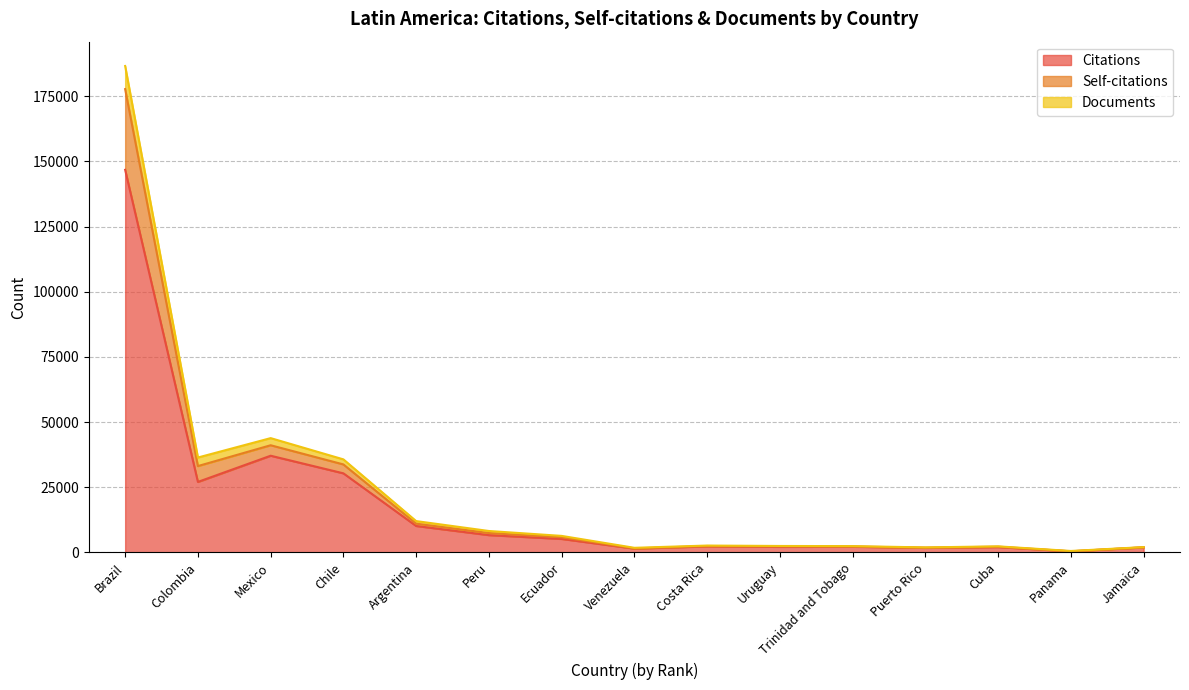

In Self-citations, how many points are lower than both neighbors (excluding endpoints)?

4